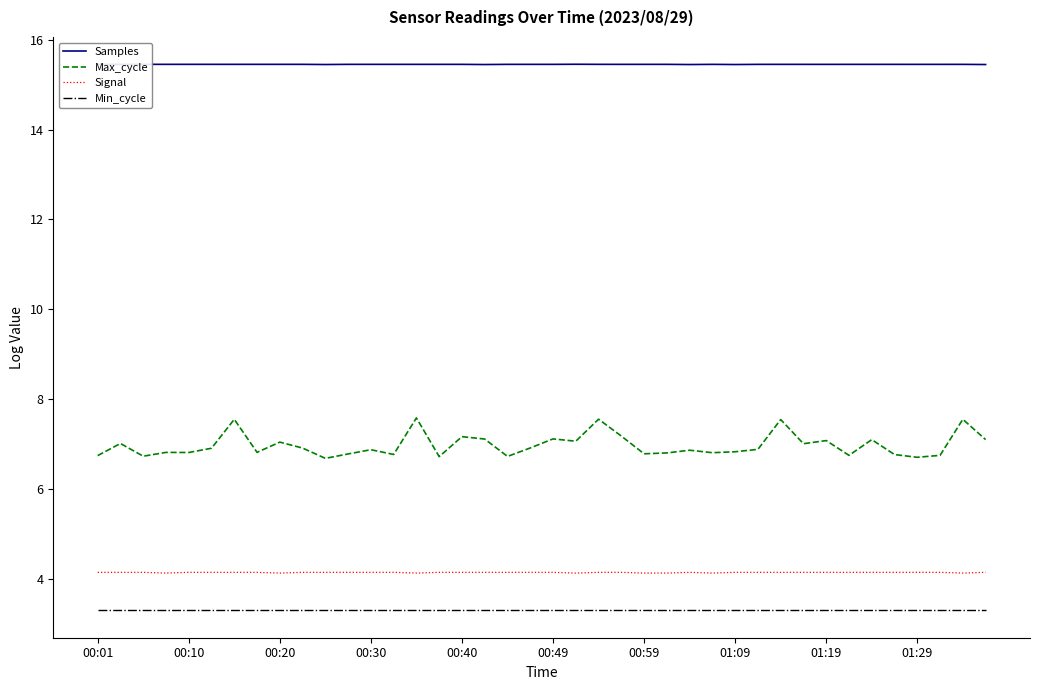

What is the greatest value displayed?

15.5